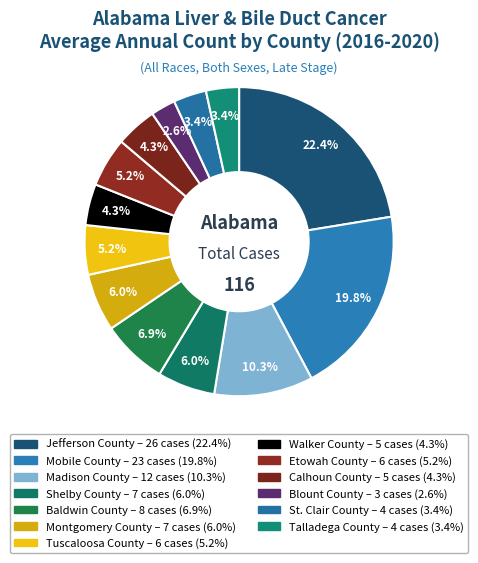

Is it true that Tuscaloosa County is 1% of the pie?

False